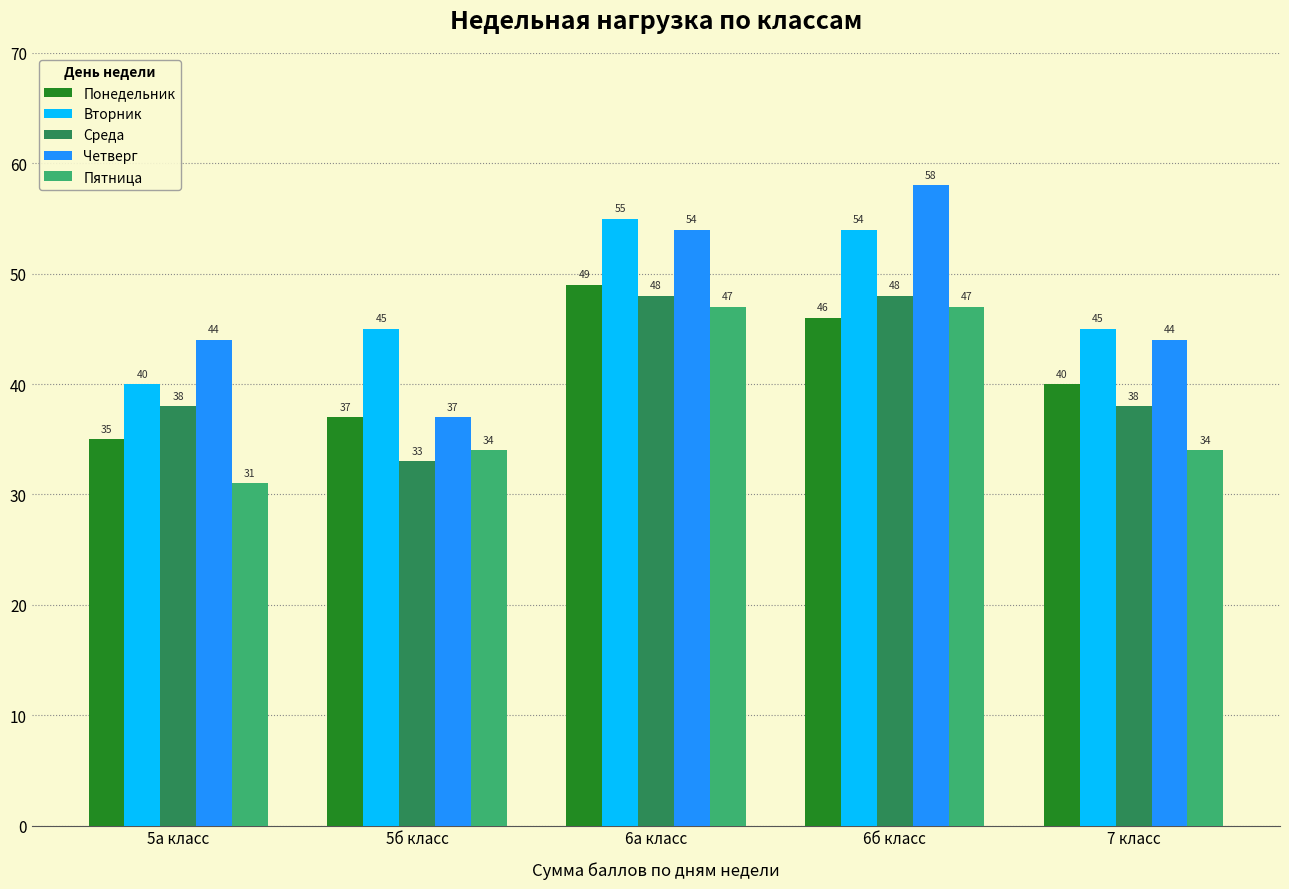

Rank the series at 6б класс from lowest to highest value.

Понедельник, Пятница, Среда, Вторник, Четверг